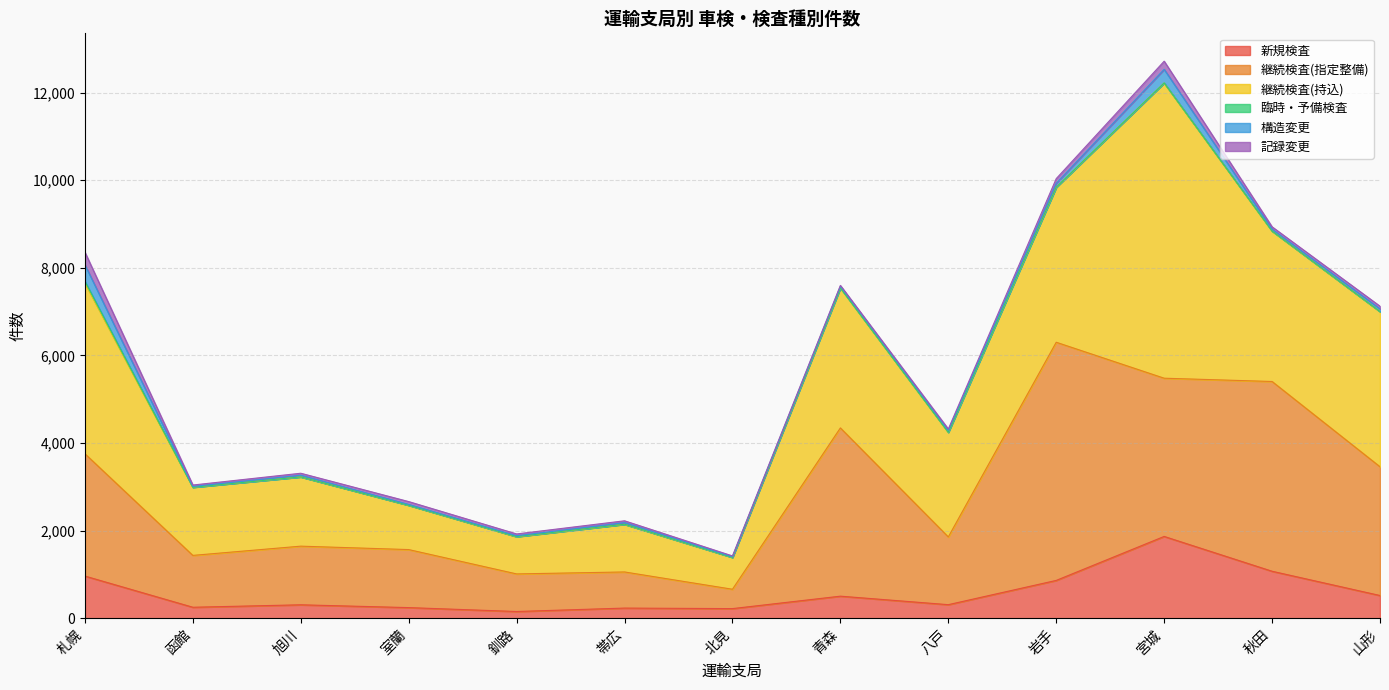

How many interior local valleys does the 新規検査 series have?

4